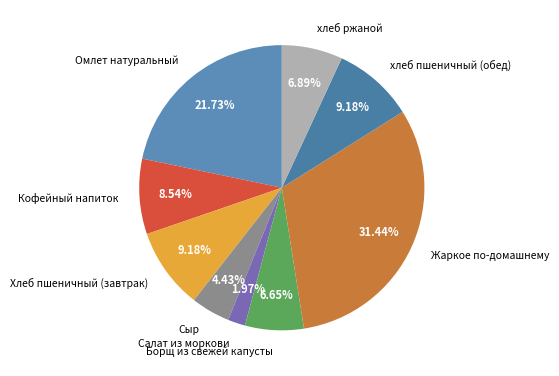

Which has a higher value, Омлет натуральный or Жаркое по-домашнему?

Жаркое по-домашнему